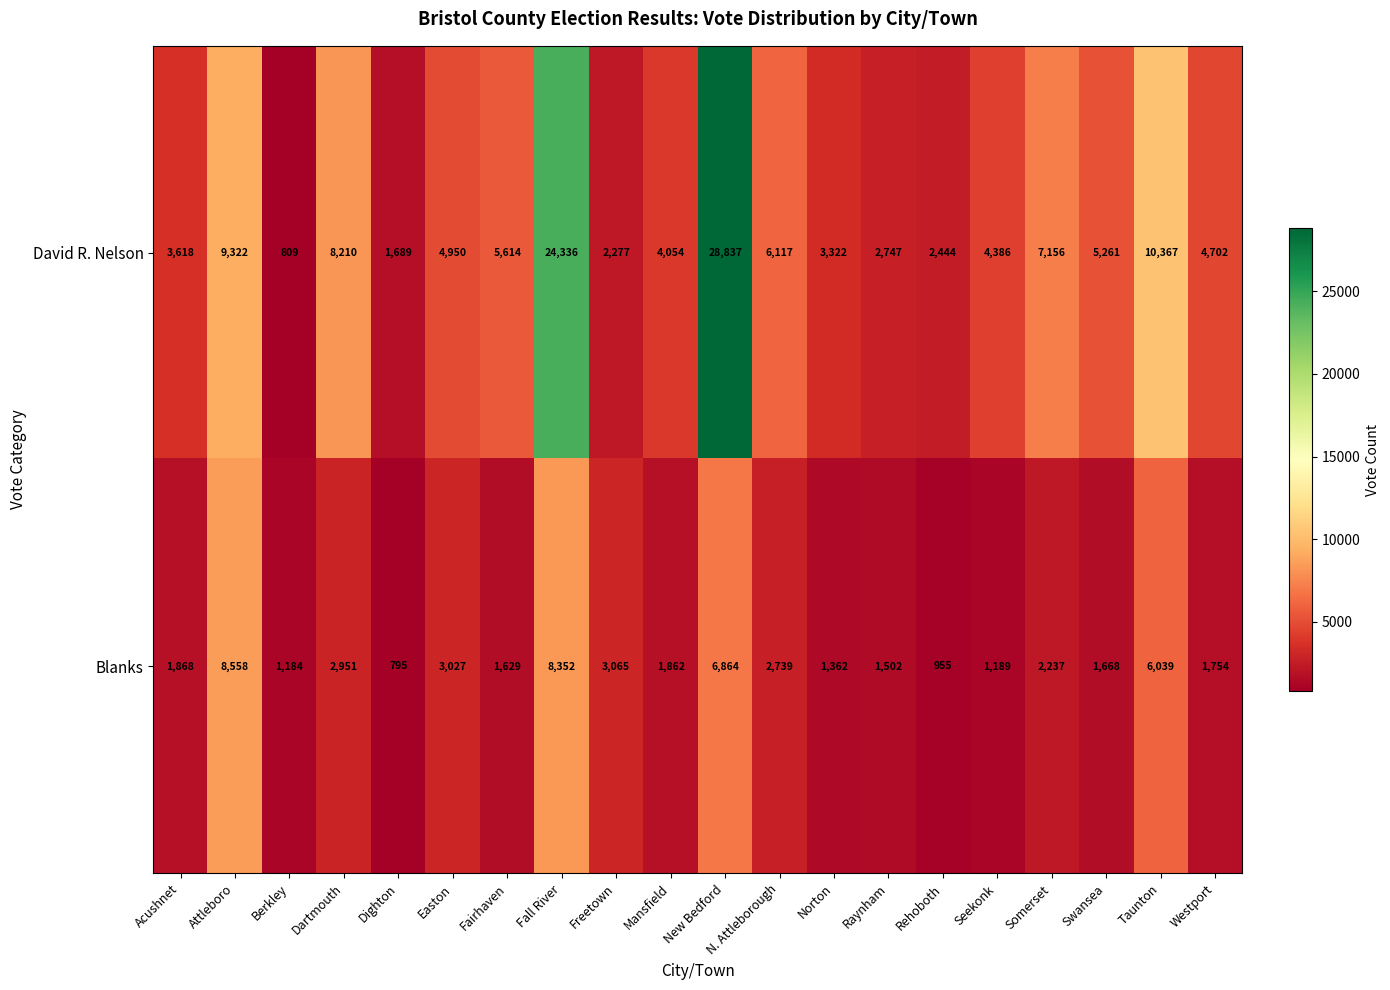

Which label corresponds to the largest value in the chart?

New Bedford